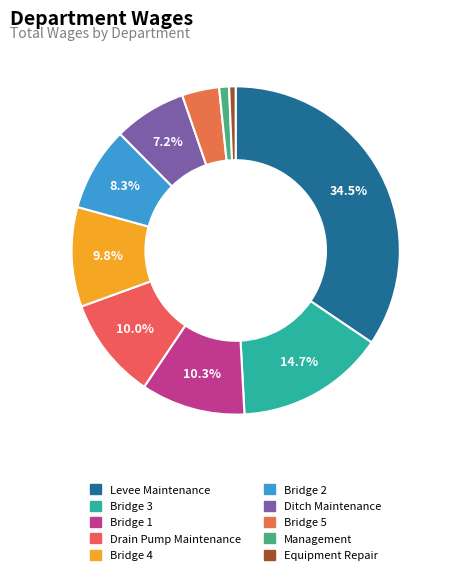

How many segments does this pie chart have?

10